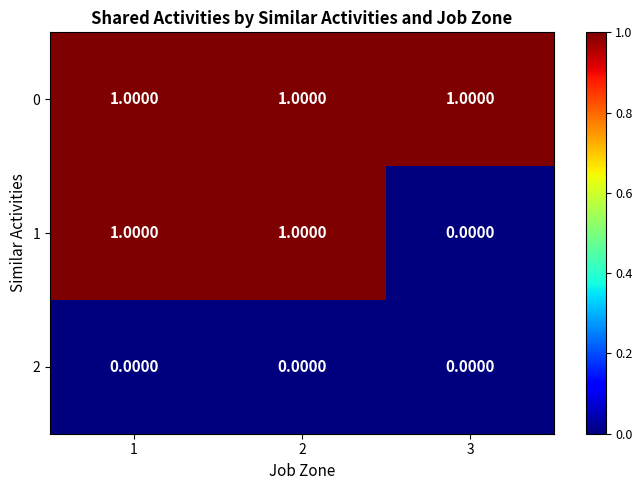

Which series has the widest spread of values?

1